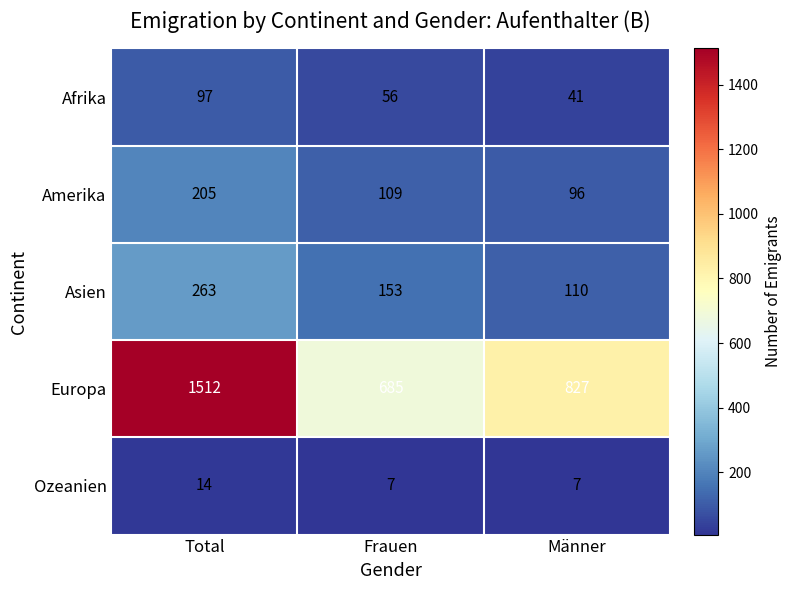

Reading right to left, list all the values displayed in this chart.

Afrika: Männer=41	Frauen=56	Total=97
Amerika: Männer=96	Frauen=109	Total=205
Asien: Männer=110	Frauen=153	Total=263
Europa: Männer=827	Frauen=685	Total=1512
Ozeanien: Männer=7	Frauen=7	Total=14